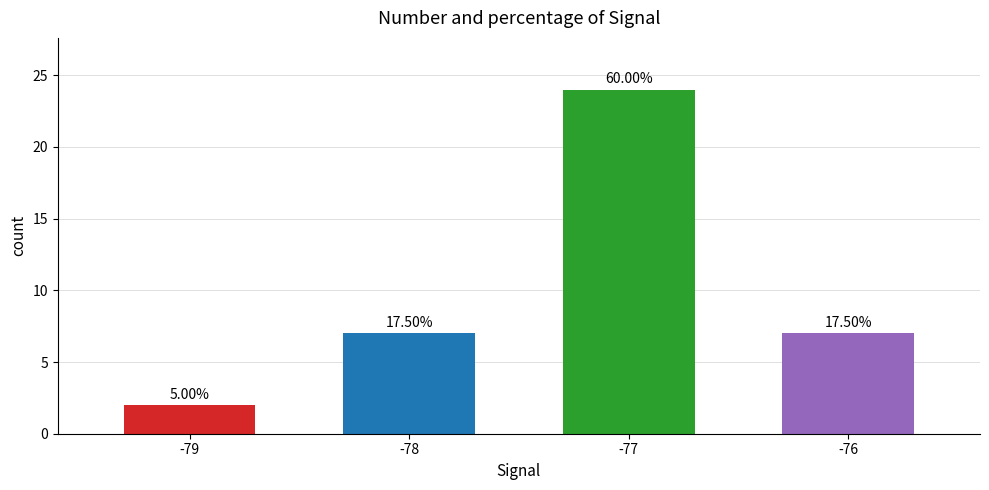

What is the difference between the maximum and minimum values?

22